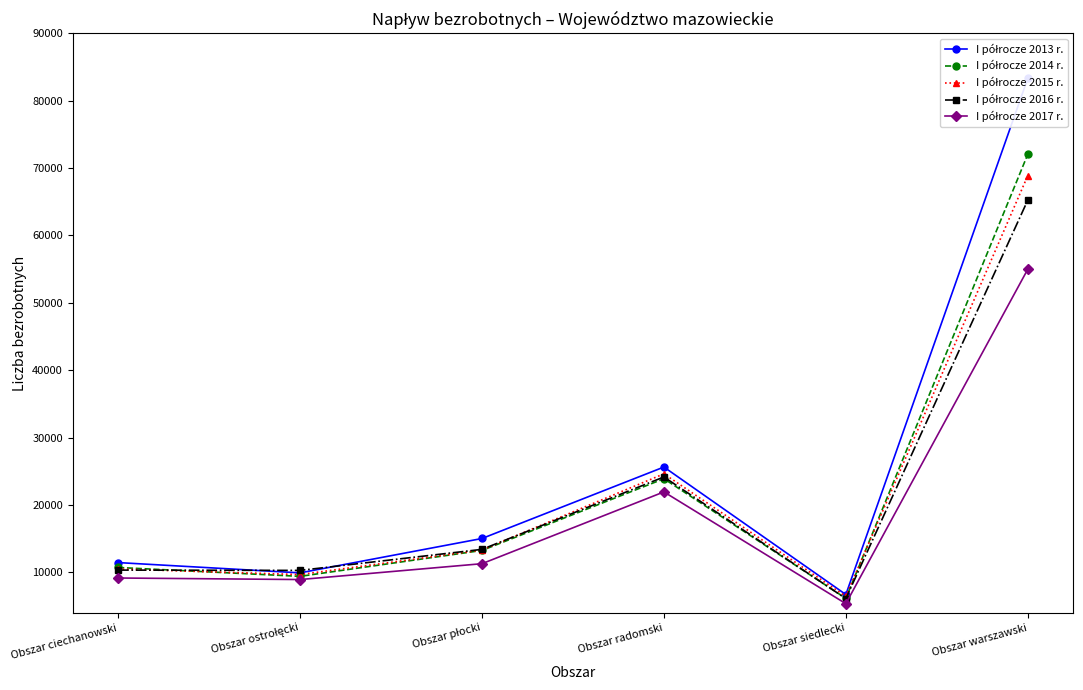

Between which two adjacent categories do I półrocze 2014 r. and I półrocze 2016 r. first intersect?

Obszar ciechanowski and Obszar ostrołęcki